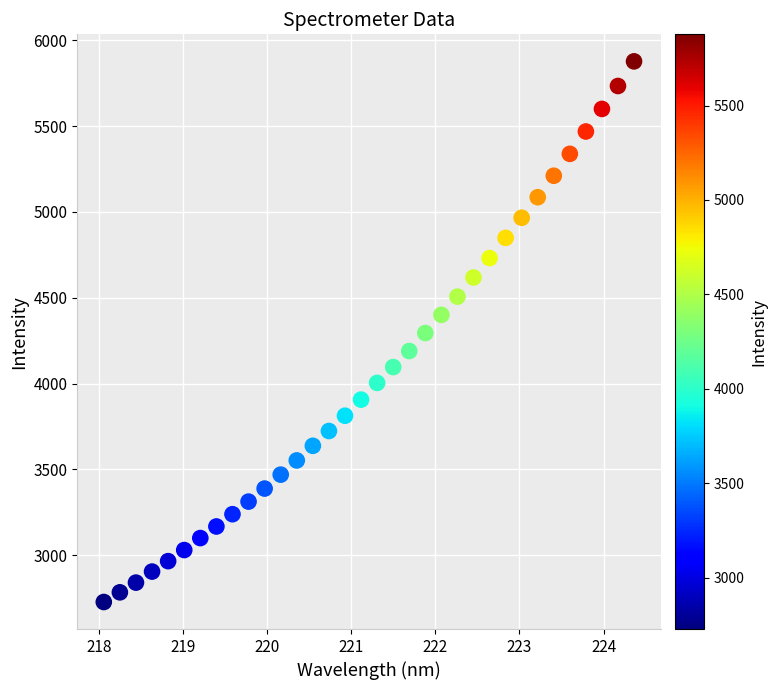

What is the range of Y values (max minus min)?

3149.8